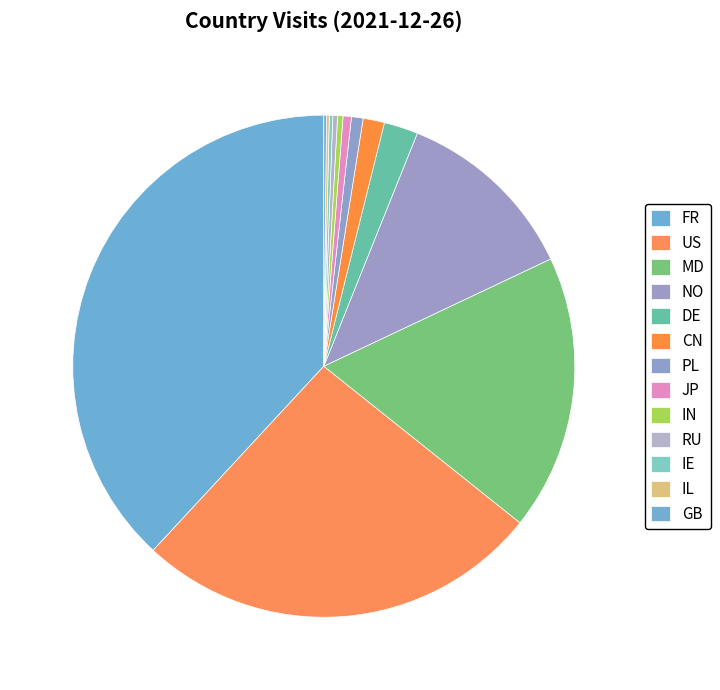

How much of the chart is everything except US?

73.8%